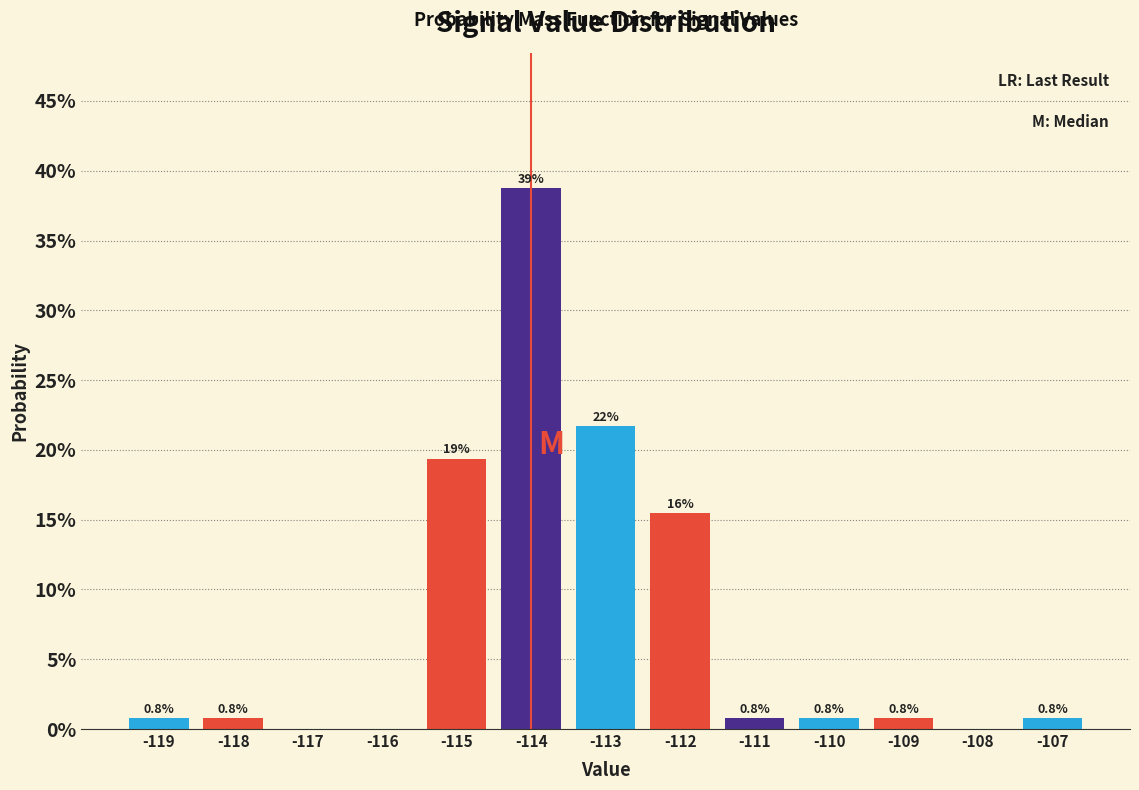

Which range on the x-axis has the tallest bar?

-114.5 to -113.5